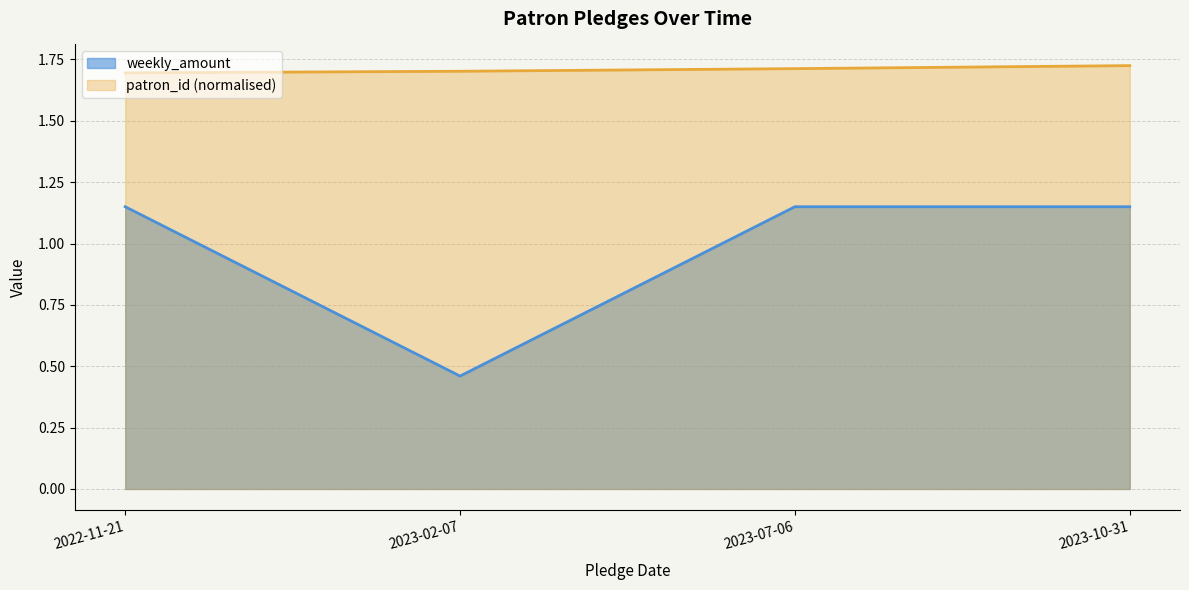

Where is weekly_amount nearest to the value 0?

2023-02-07